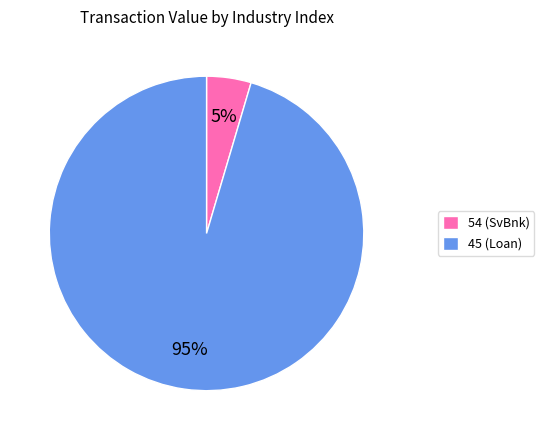

To the nearest percent, what is the average slice percentage?

50%